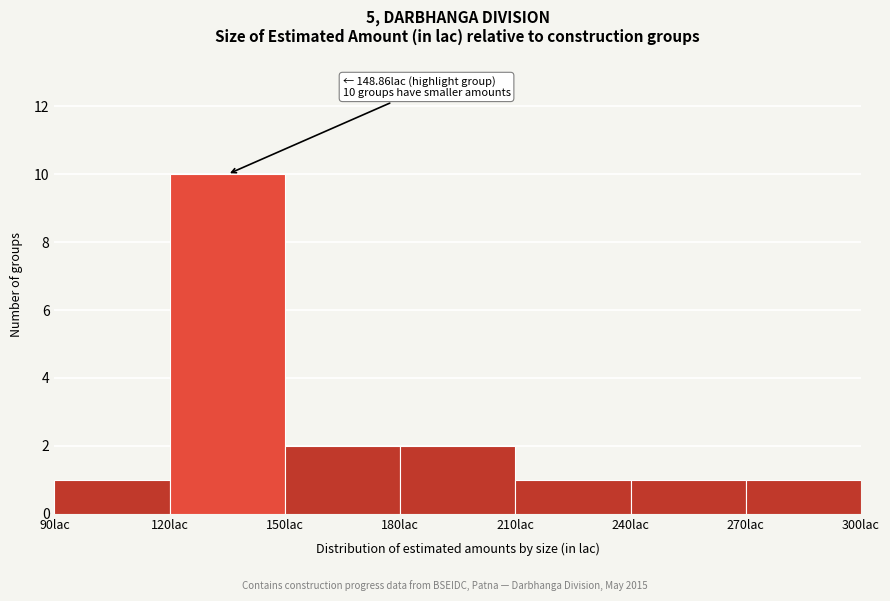

Over which range of the x-axis is the bar tallest?

120 to 150